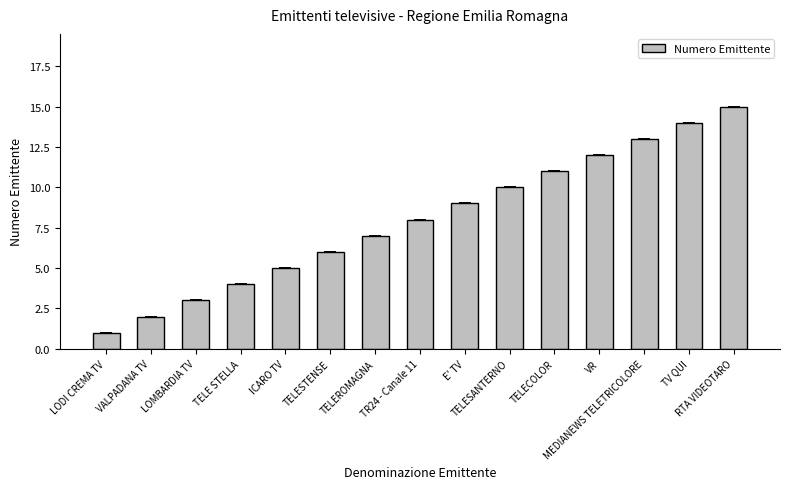

How many categories are shown in the chart?

15